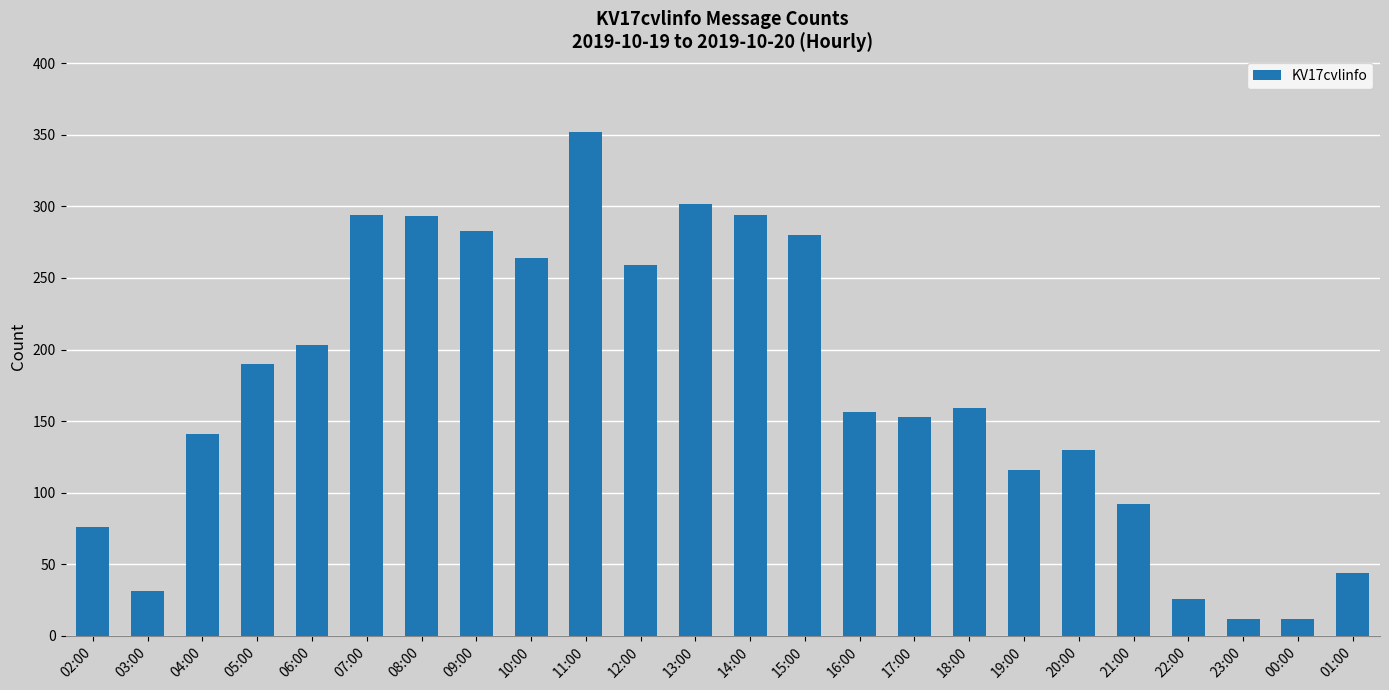

What is the difference between the maximum and minimum values?

340